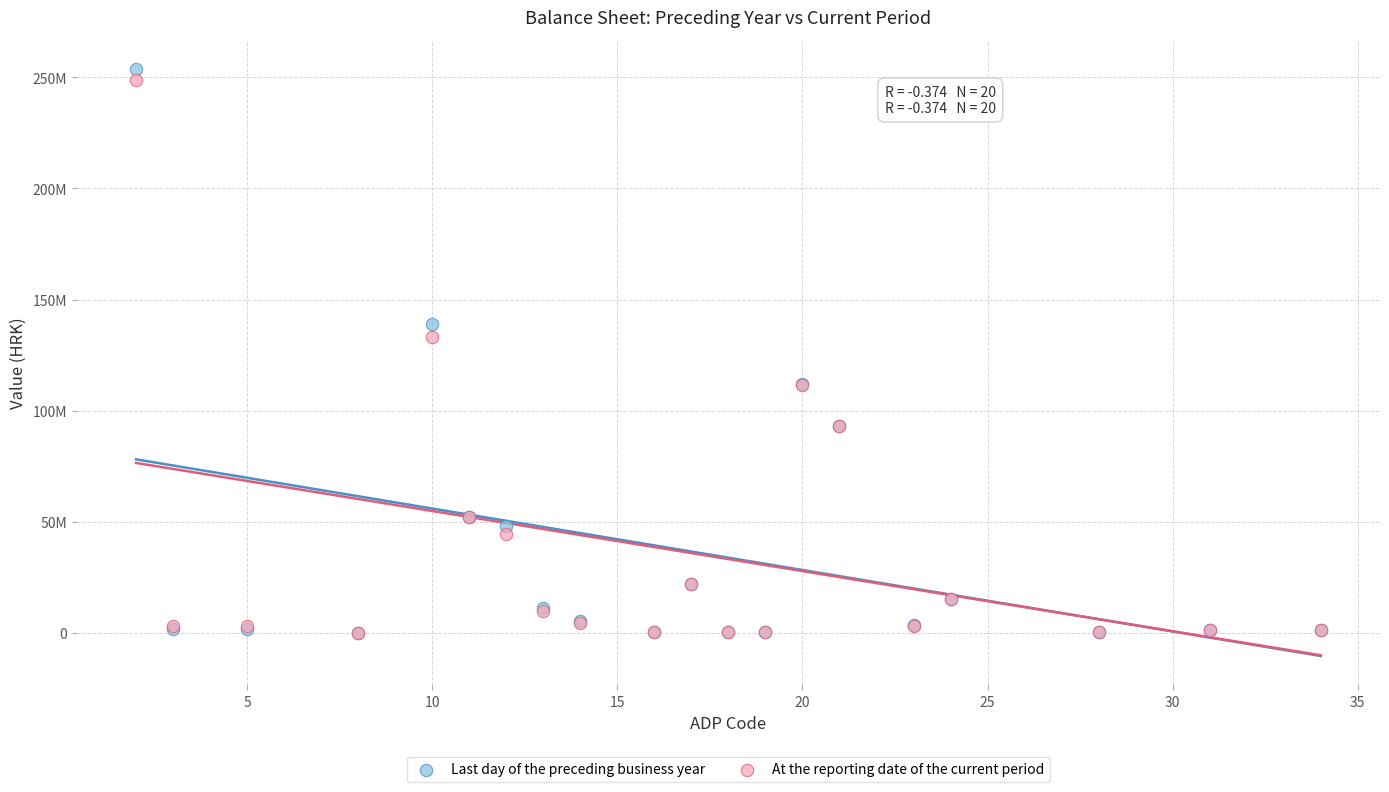

Which series has the widest spread of Y values?

Last day of the preceding business year